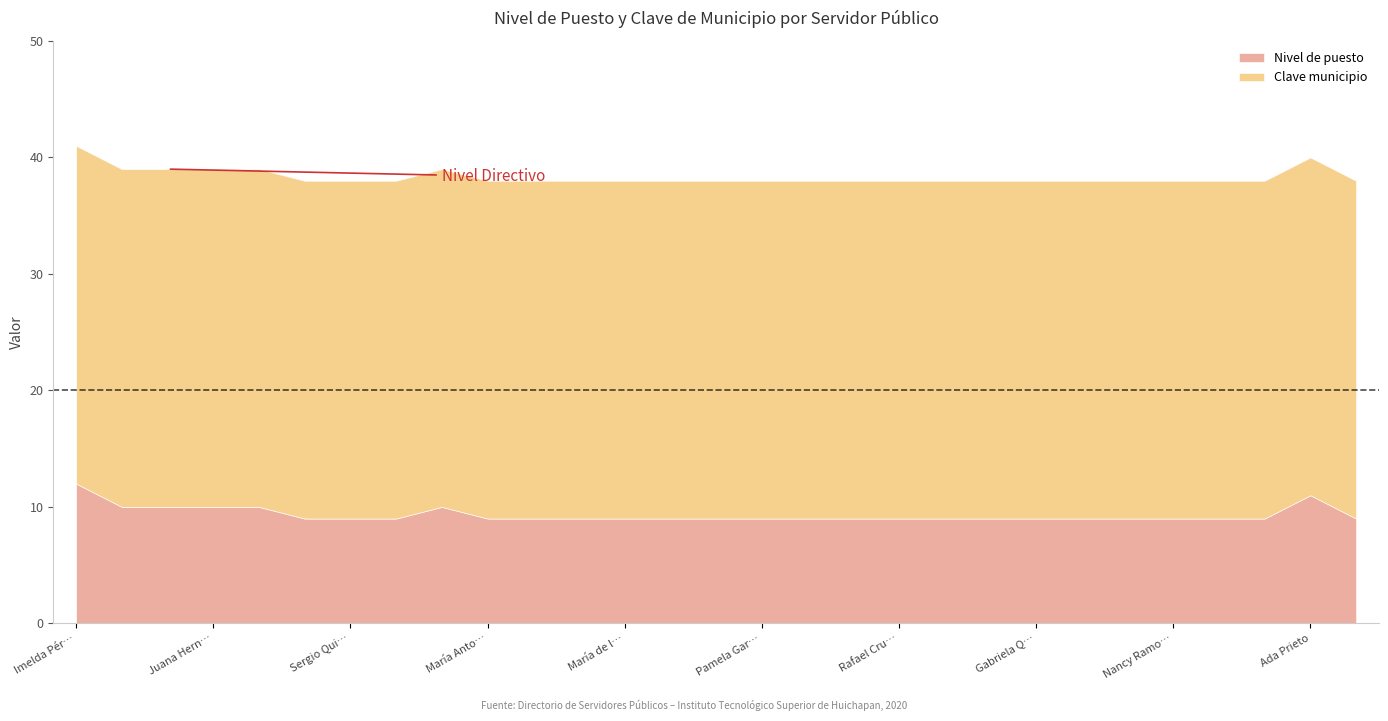

True or false: Nivel de puesto and Clave municipio cross at least once.

False